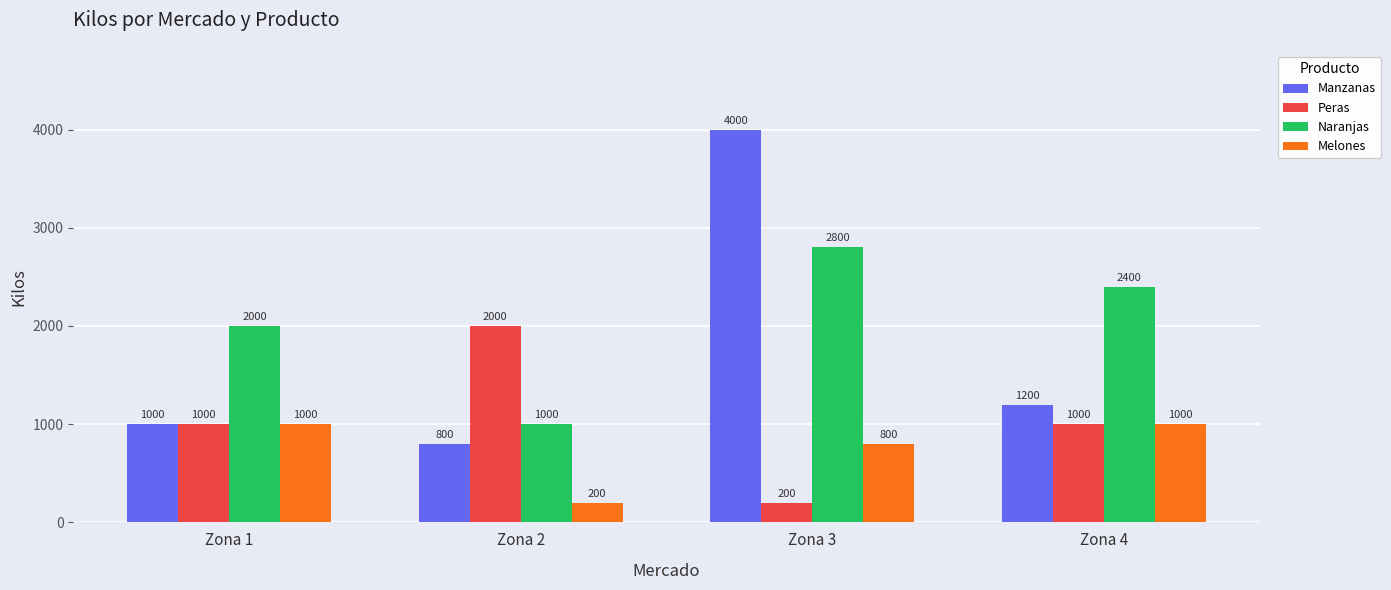

Reading left to right, what are all the values shown in this chart?

Manzanas: Zona 1=1000	Zona 2=800	Zona 3=4000	Zona 4=1200
Peras: Zona 1=1000	Zona 2=2000	Zona 3=200	Zona 4=1000
Naranjas: Zona 1=2000	Zona 2=1000	Zona 3=2800	Zona 4=2400
Melones: Zona 1=1000	Zona 2=200	Zona 3=800	Zona 4=1000